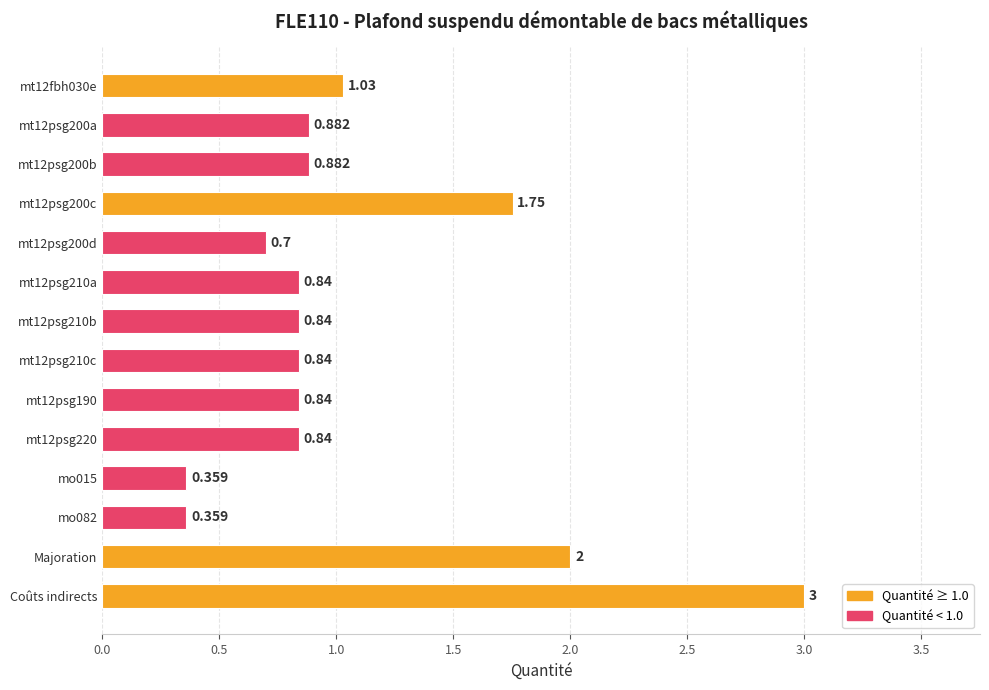

Count the number of data series in this chart.

1